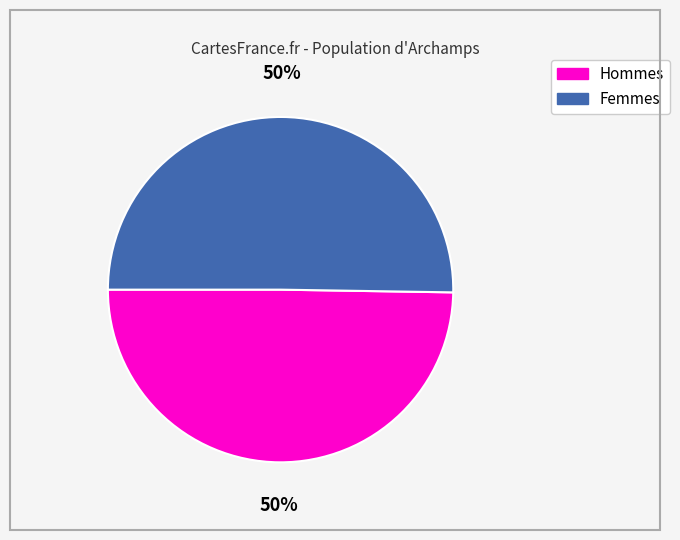

To the nearest percent, what portion does Hommes represent?

50%